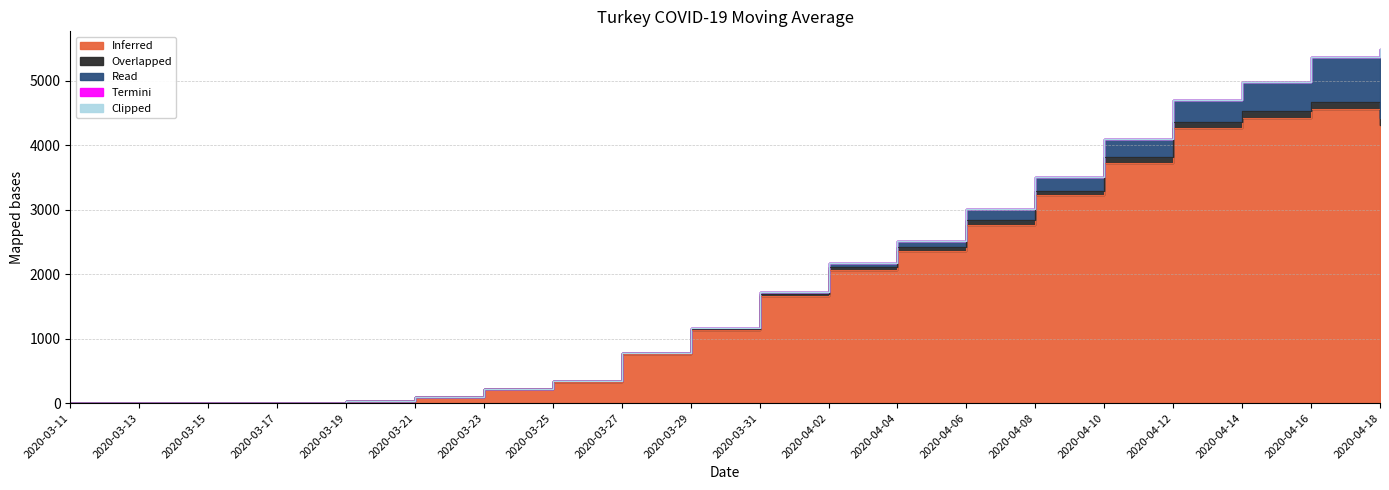

How many values in the Overlapped series are below 24?

10